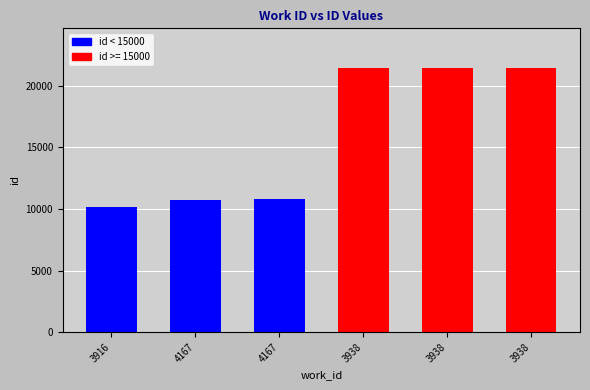

Are the bars horizontal?

No